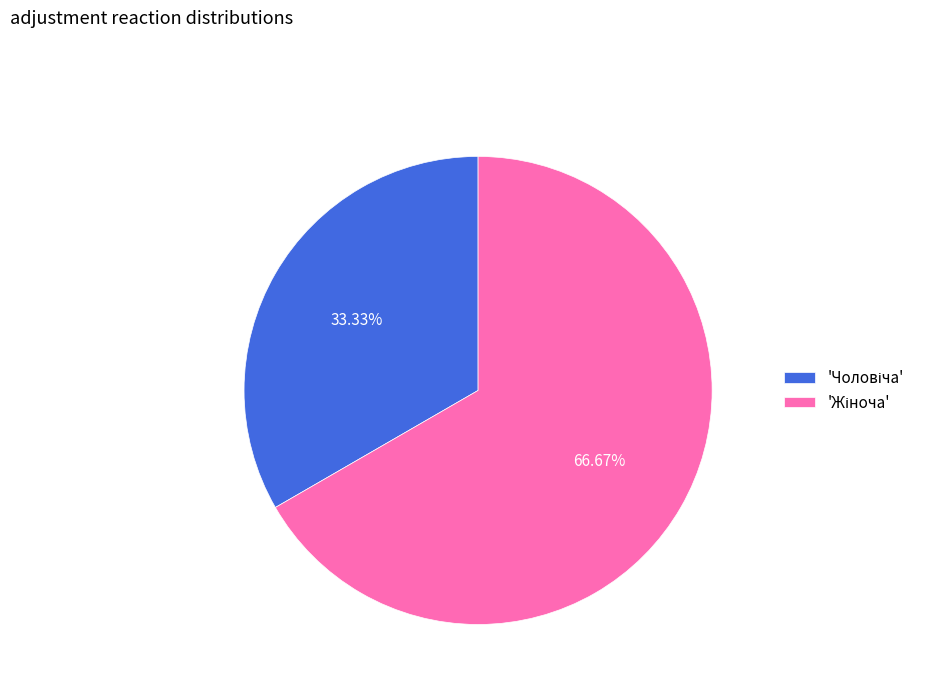

How many slices are in this pie chart?

2